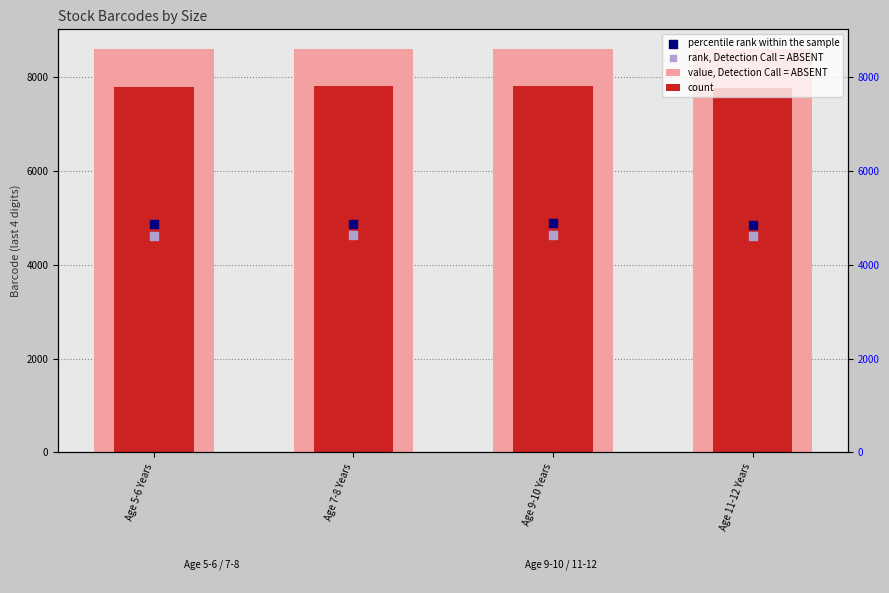

At which category is the sum across all series the highest?

Age 9-10 Years